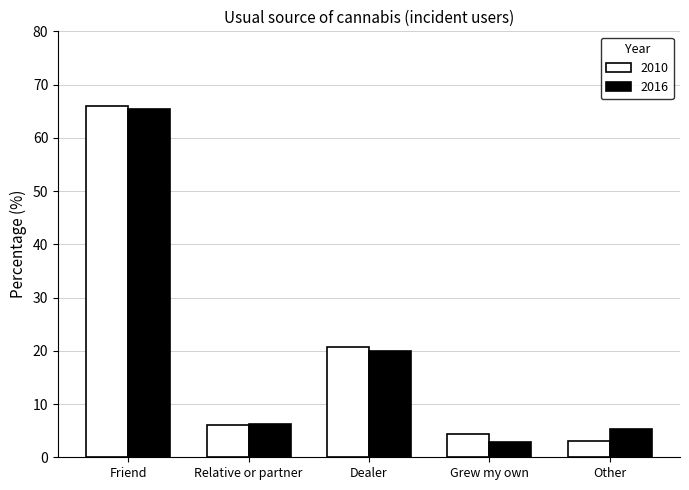

What is the spread (max minus min) of values at Relative or partner?

0.3